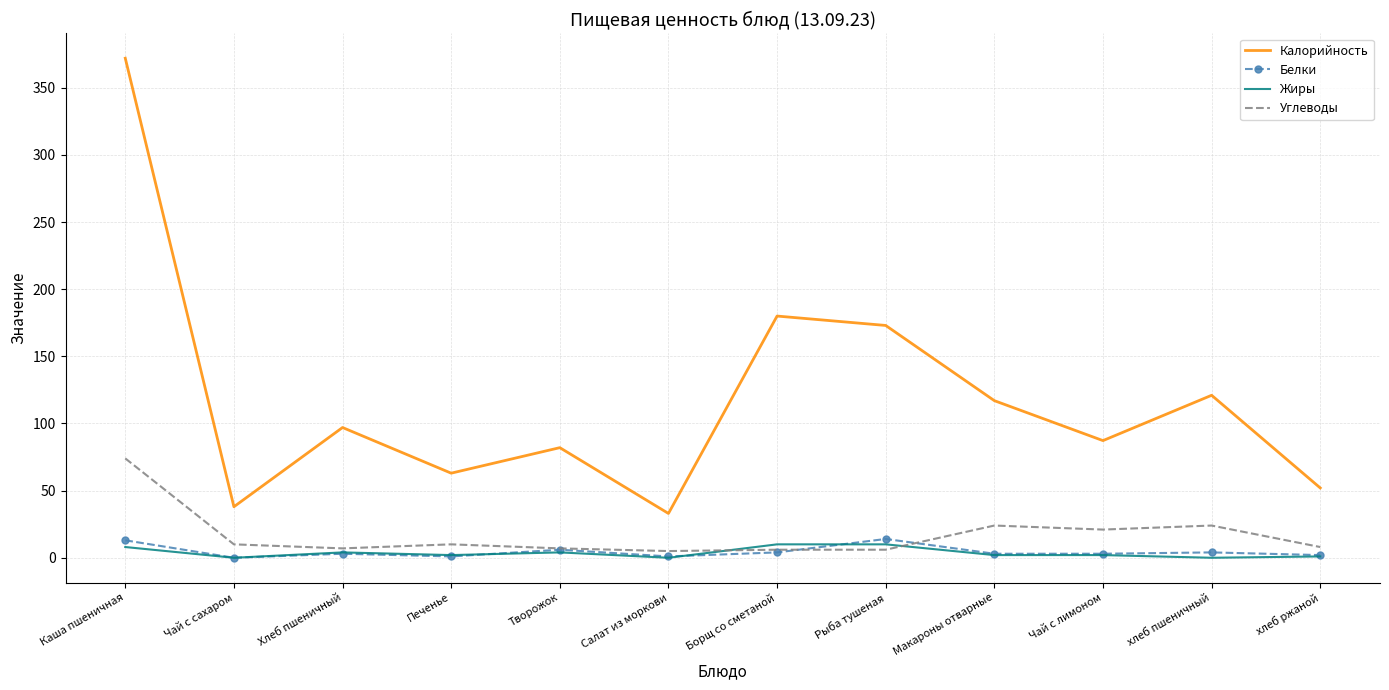

What is the difference between the Калорийность values at Рыба тушеная and Борщ со сметаной?

7.0